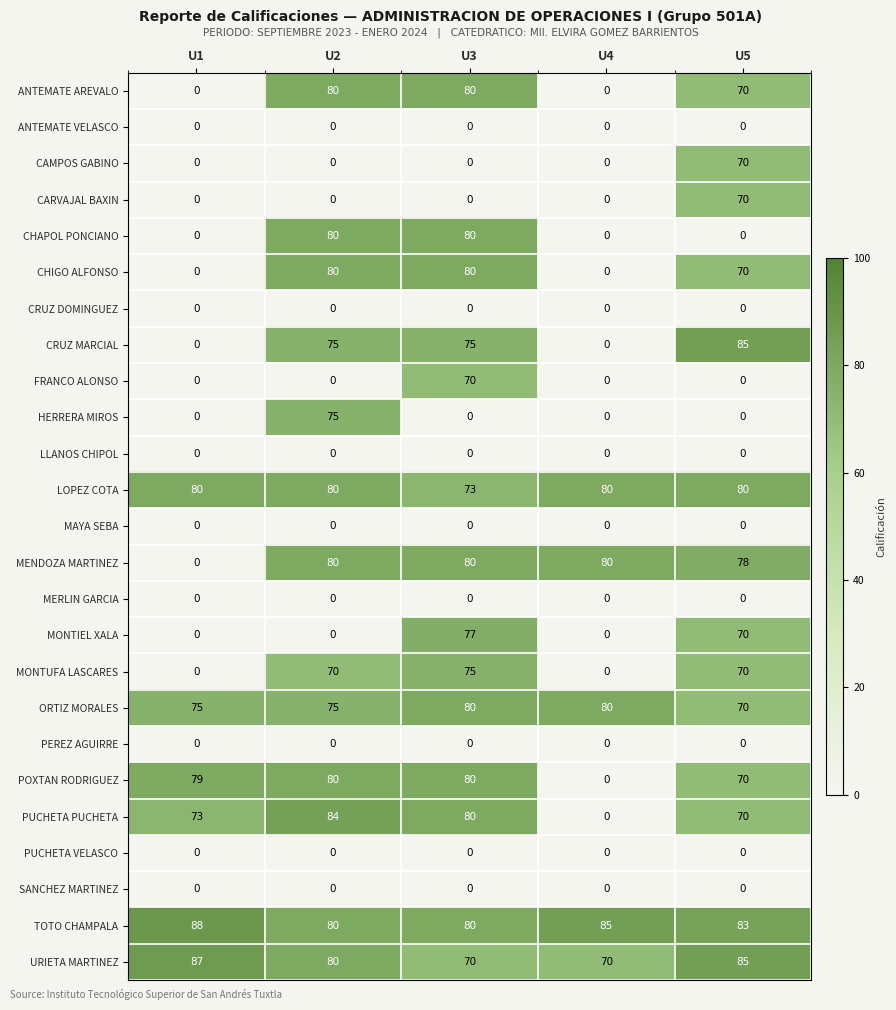

At how many categories does at least one series exceed 34?

5